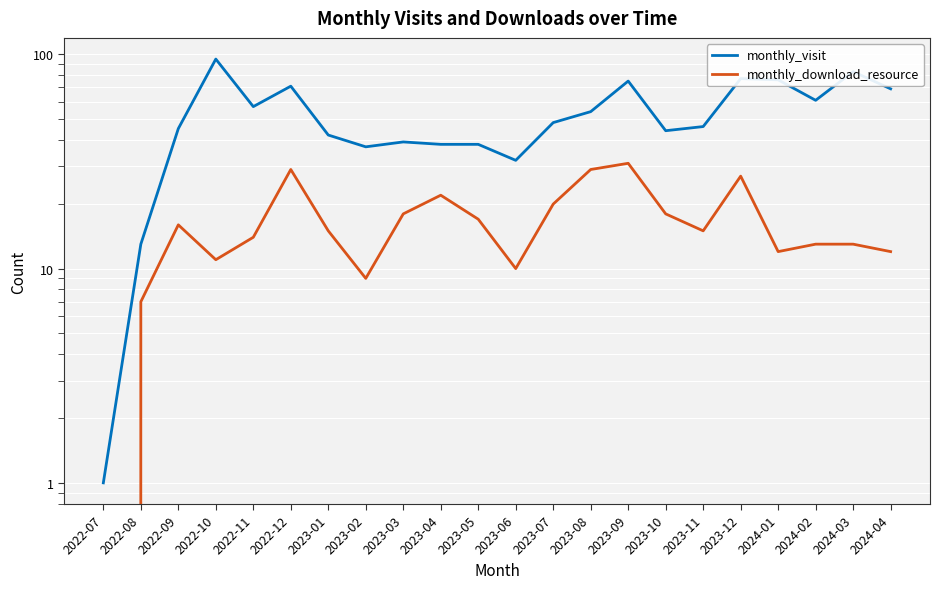

Is it true that monthly_visit equals 106 at 2023-09?

False